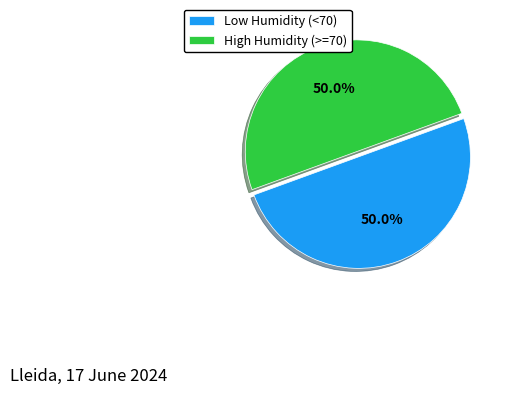

What is the total percentage of Low Humidity (<70) and High Humidity (>=70)?

100.0%